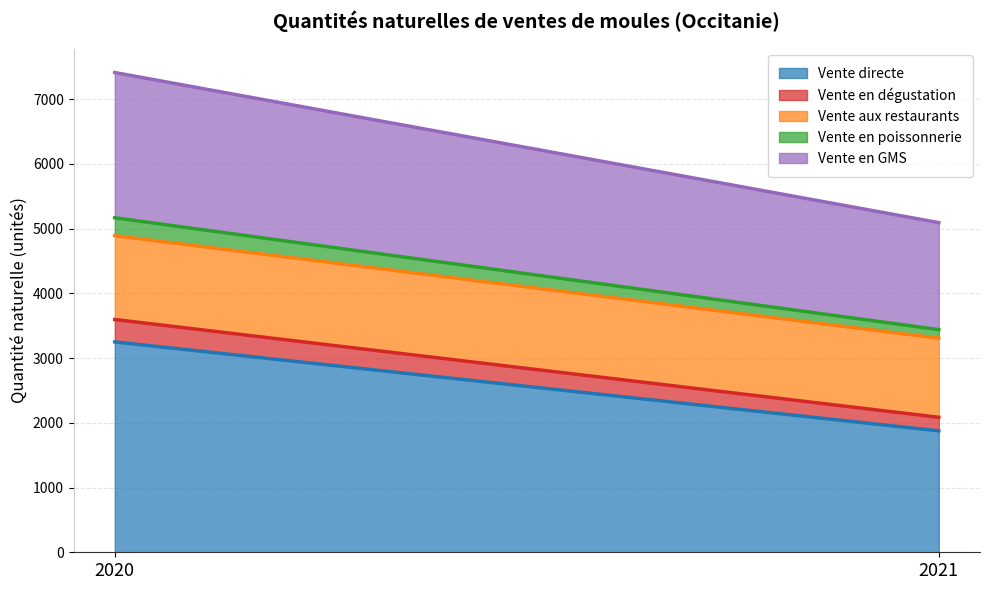

Reading left to right, extract all data points from this chart.

Vente directe: 3249.5	1875.5
Vente en dégustation: 345.9	209.2
Vente aux restaurants: 1295.4	1222.1
Vente en poissonnerie: 275.6	132.1
Vente en GMS: 2243.2	1652.2